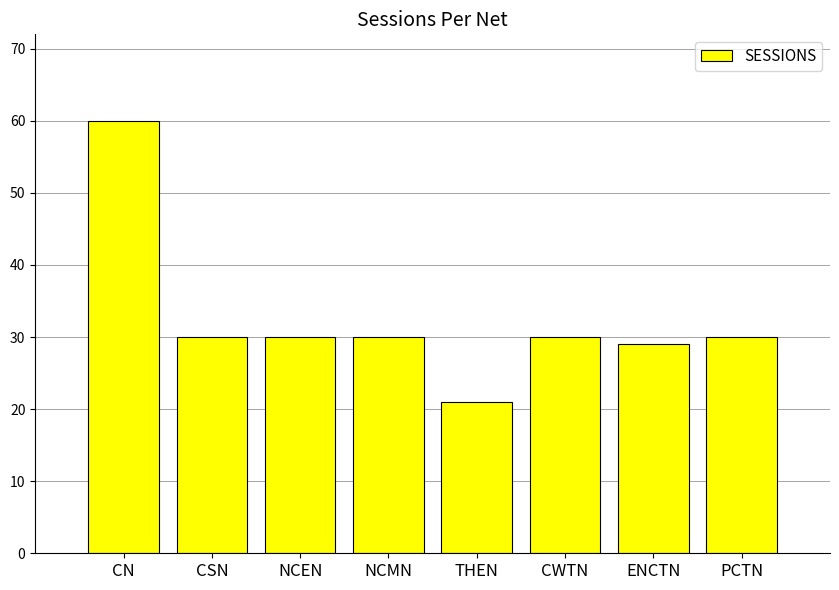

Reading left to right, what are all the values shown in this chart?

60	30	30	30	21	30	29	30